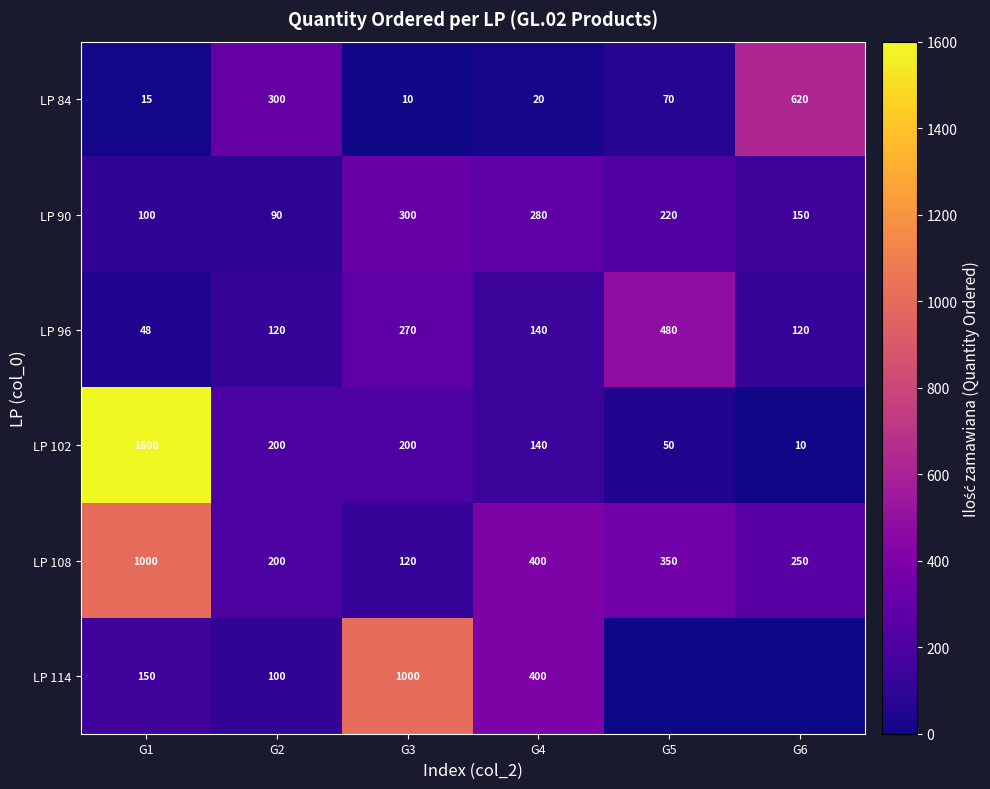

What is the difference between the highest and lowest values at G2?

210